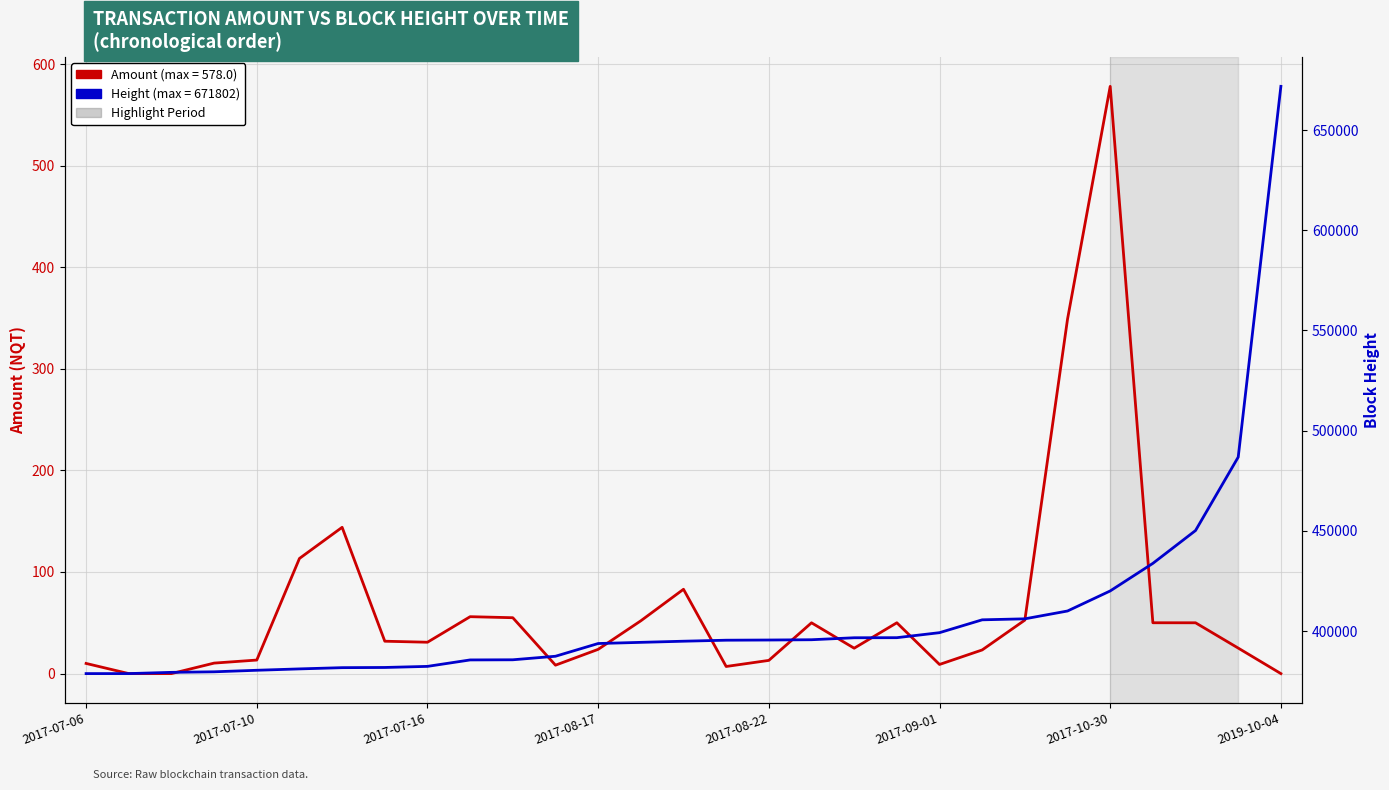

What is the average value of the Amount (NQT) series?

66.0